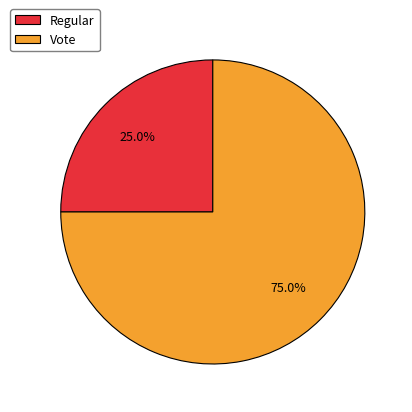

Between Regular and Vote, which is larger?

Vote